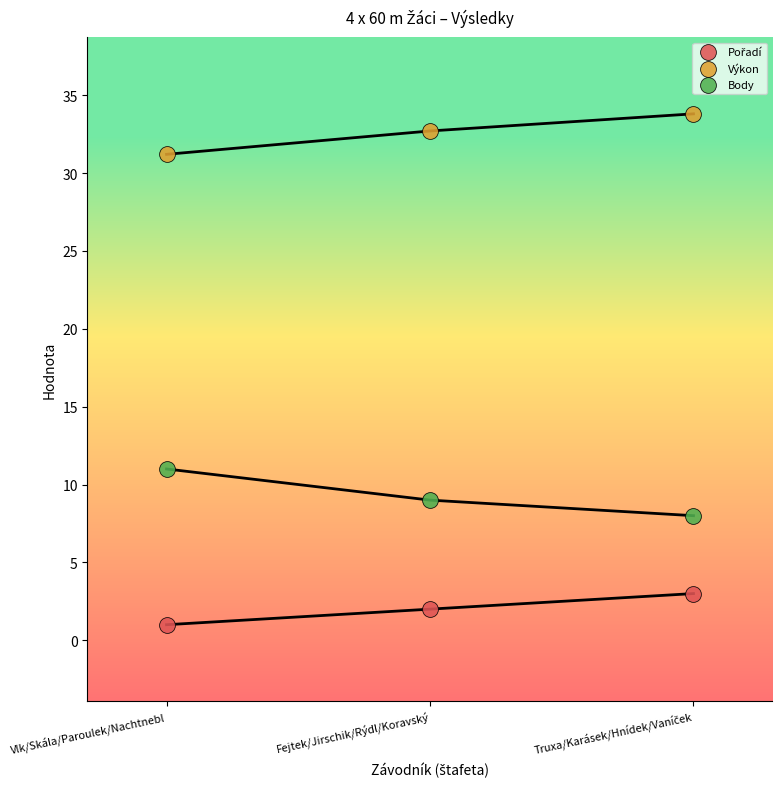

Which series contains the highest Y value?

Výkon